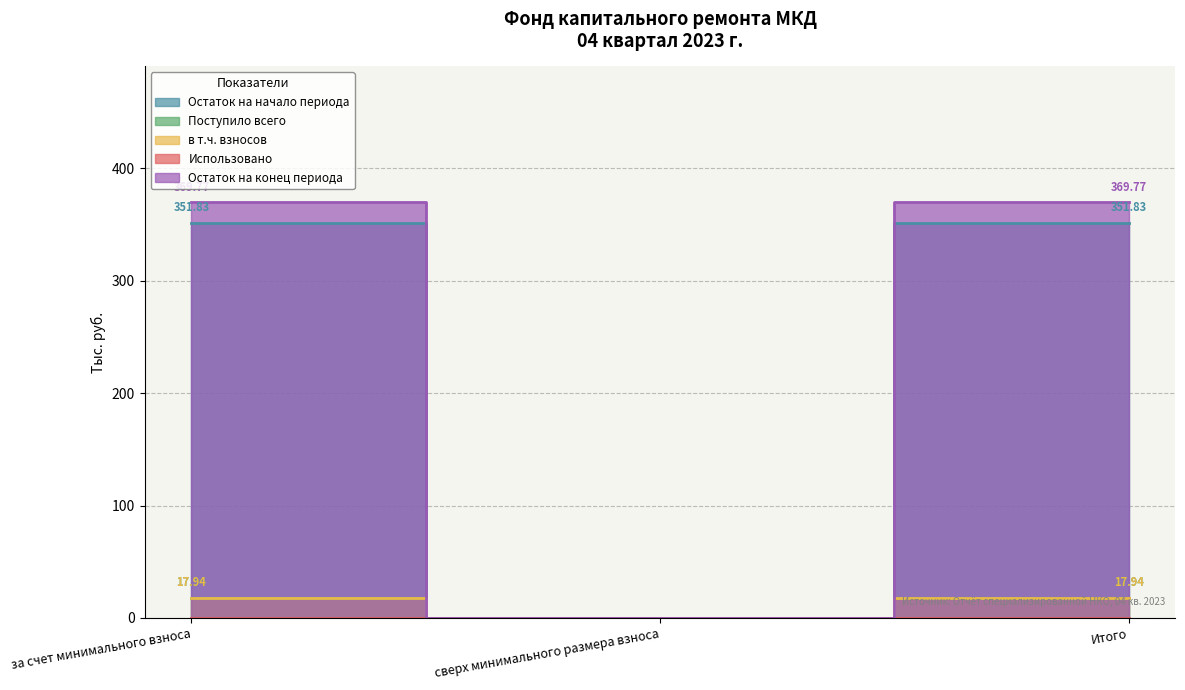

What is the sum of the Поступило всего values at за счет минимального взноса and сверх минимального размера взноса?

17.9